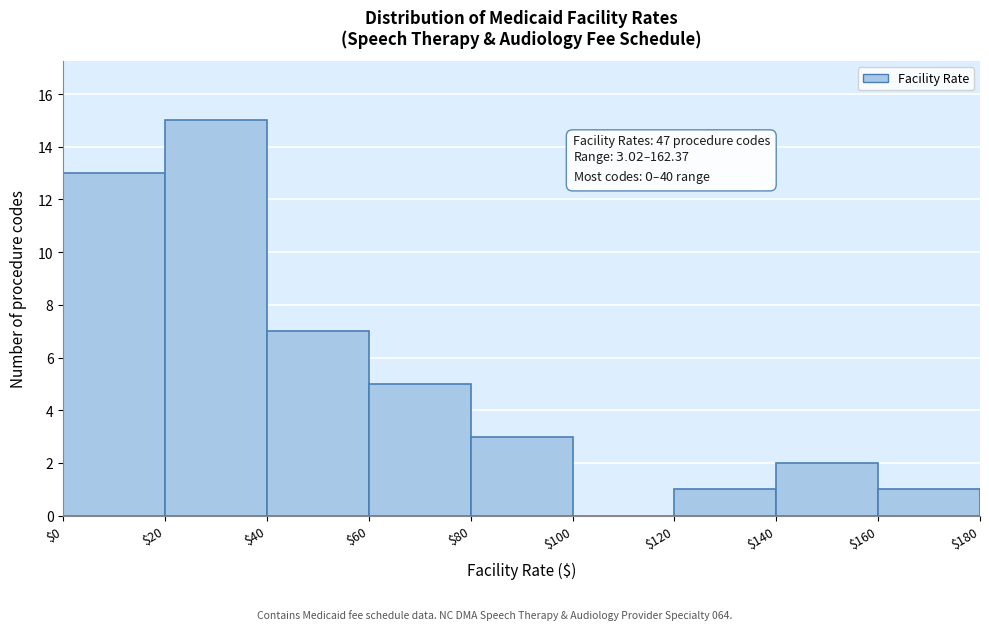

Over which range of the x-axis is the bar tallest?

$20 to $40